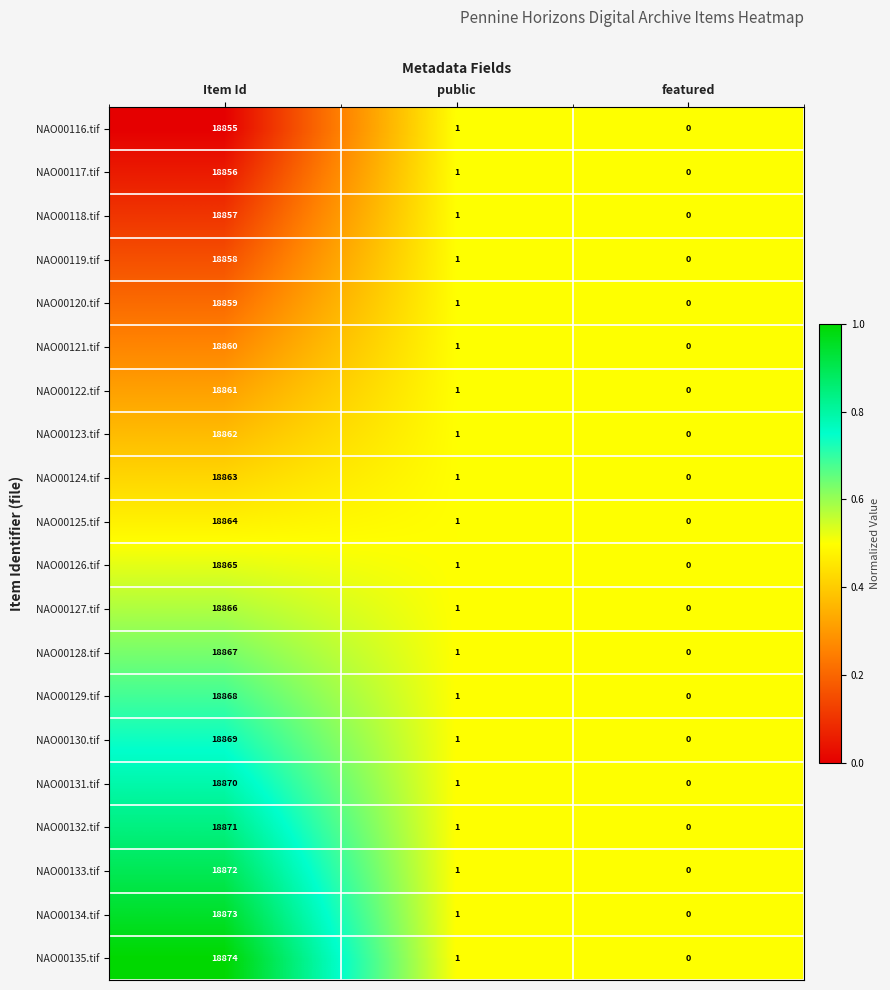

At which category is the sum across all series the highest?

Item Id